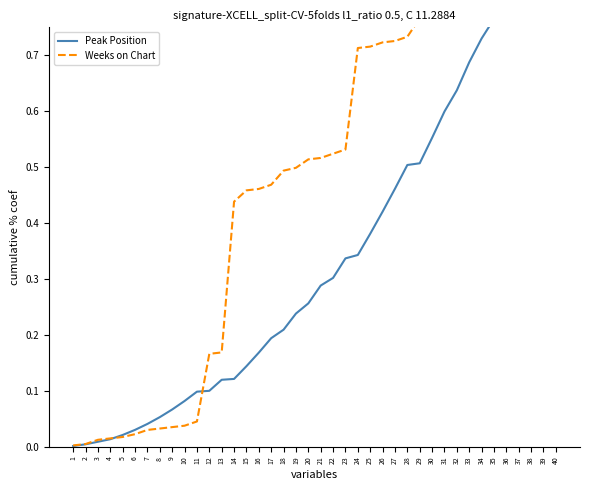

Where is Peak Position nearest to the value 0?

1